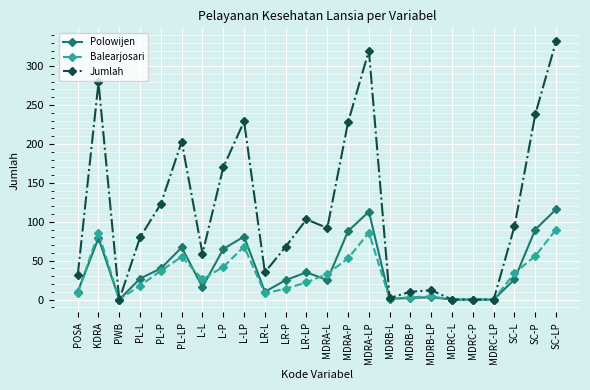

What is the label of the 24th point from the left?

SC-LP